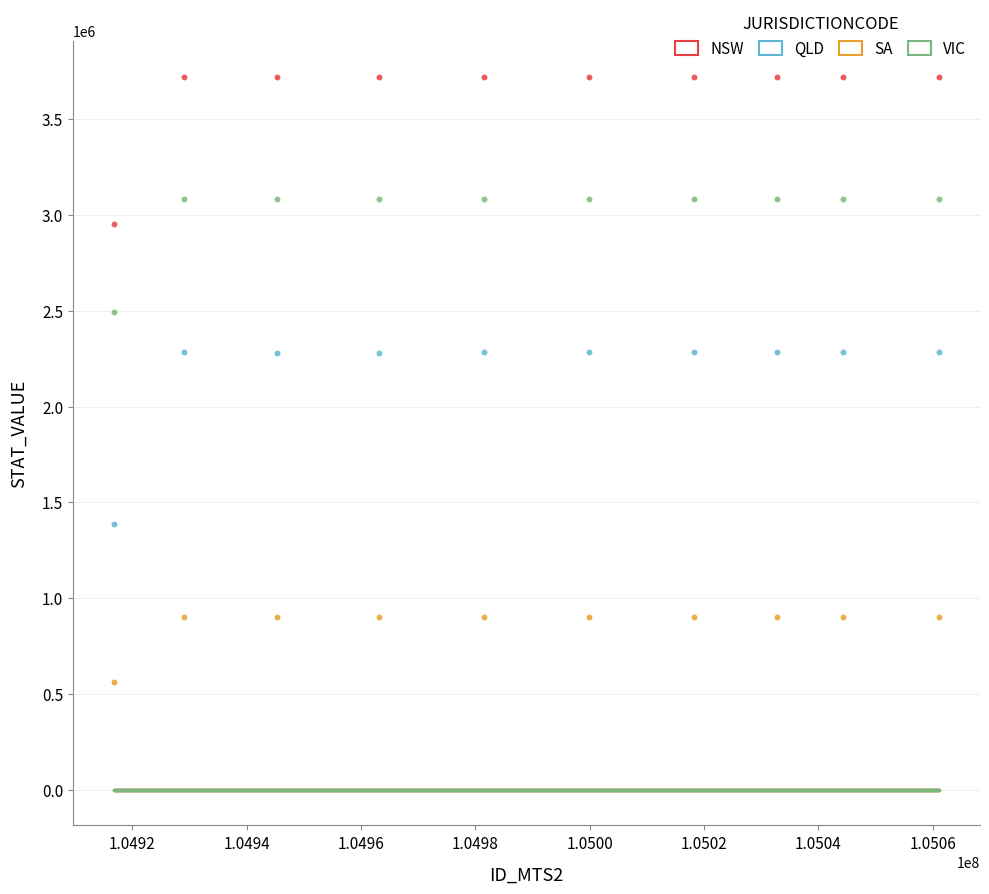

Which series has the widest spread of Y values?

QLD